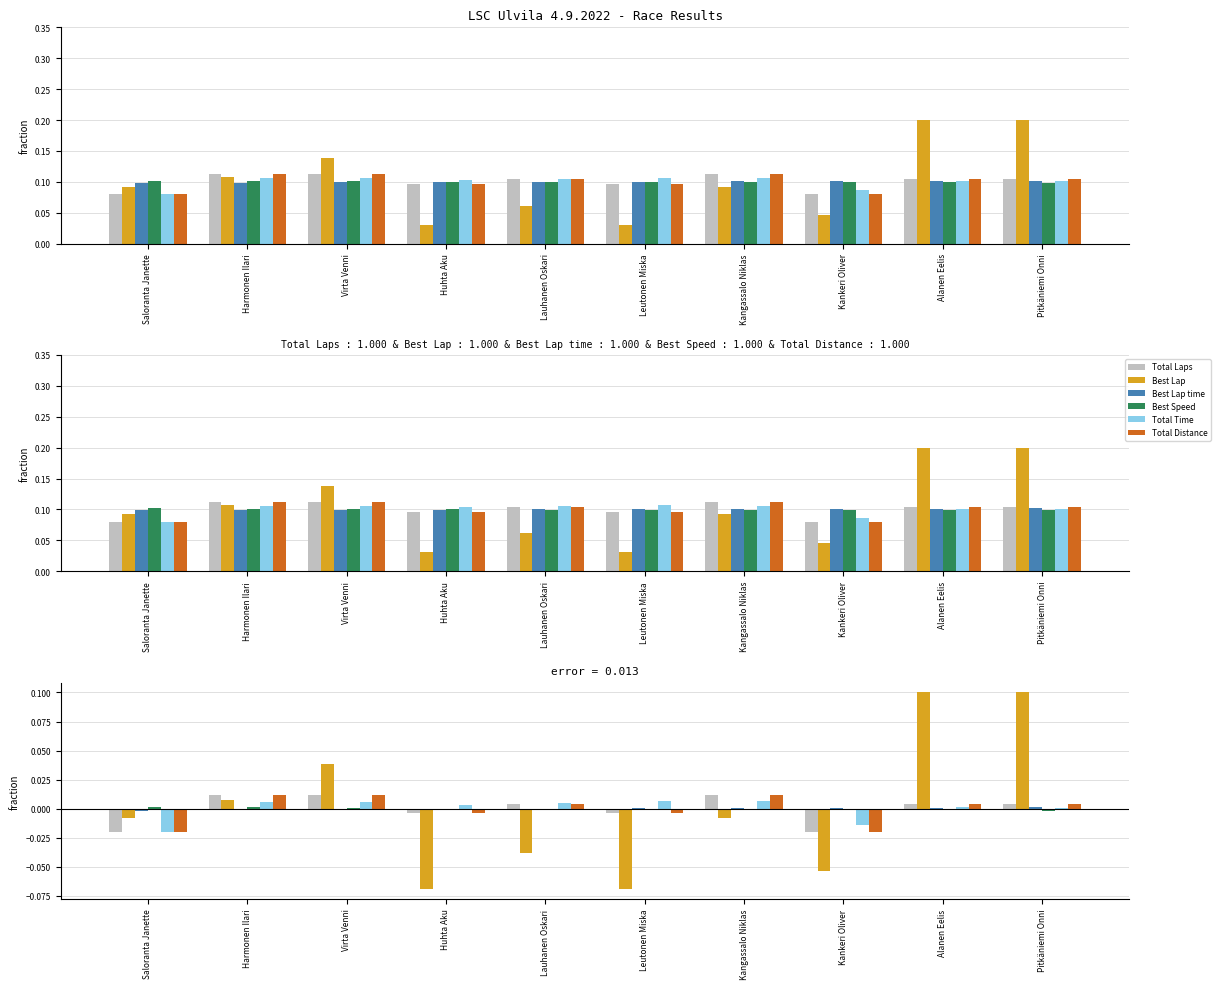

Where is Total Distance nearest to the value 0?

Lauhanen Oskari